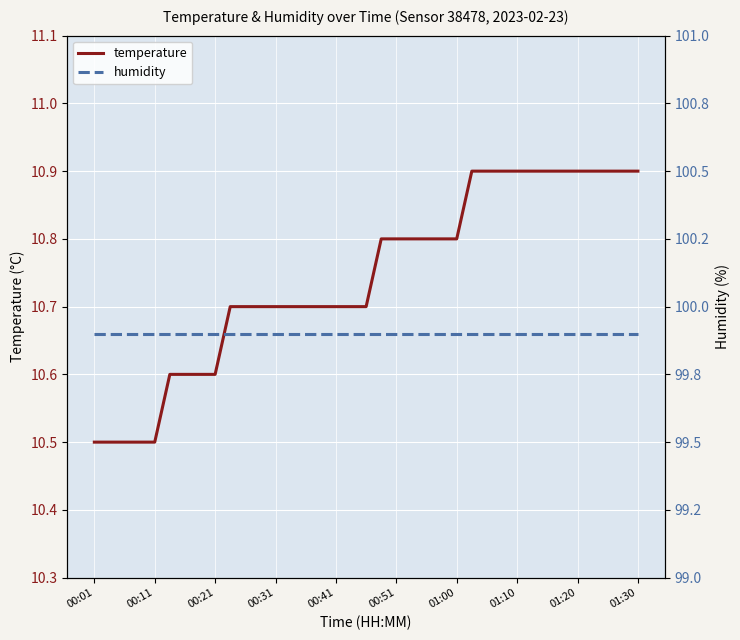

Between 17 and 22, which series saw the biggest shift?

temperature